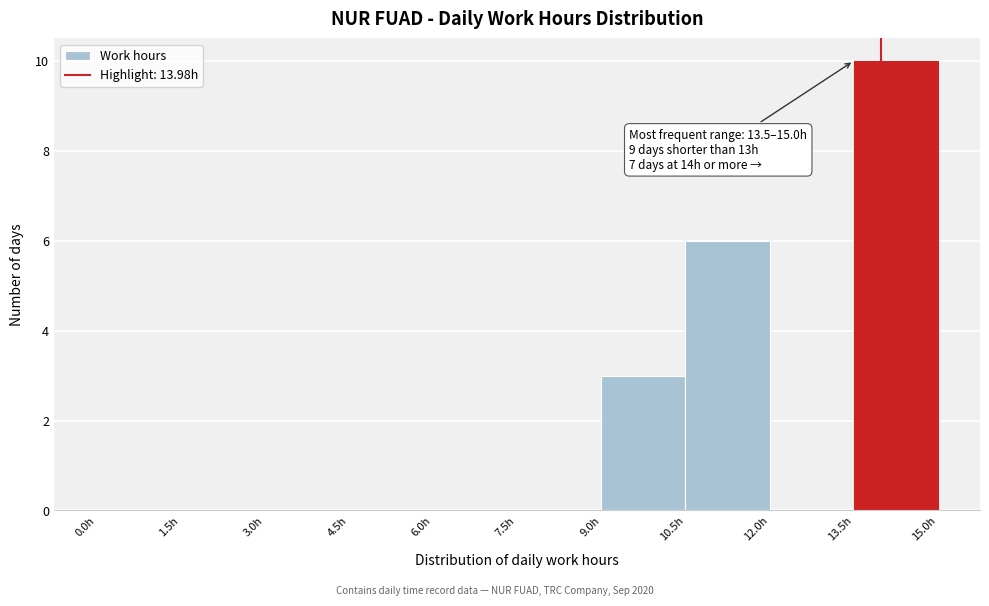

Which range on the x-axis has the tallest bar?

13.5 to 15.0